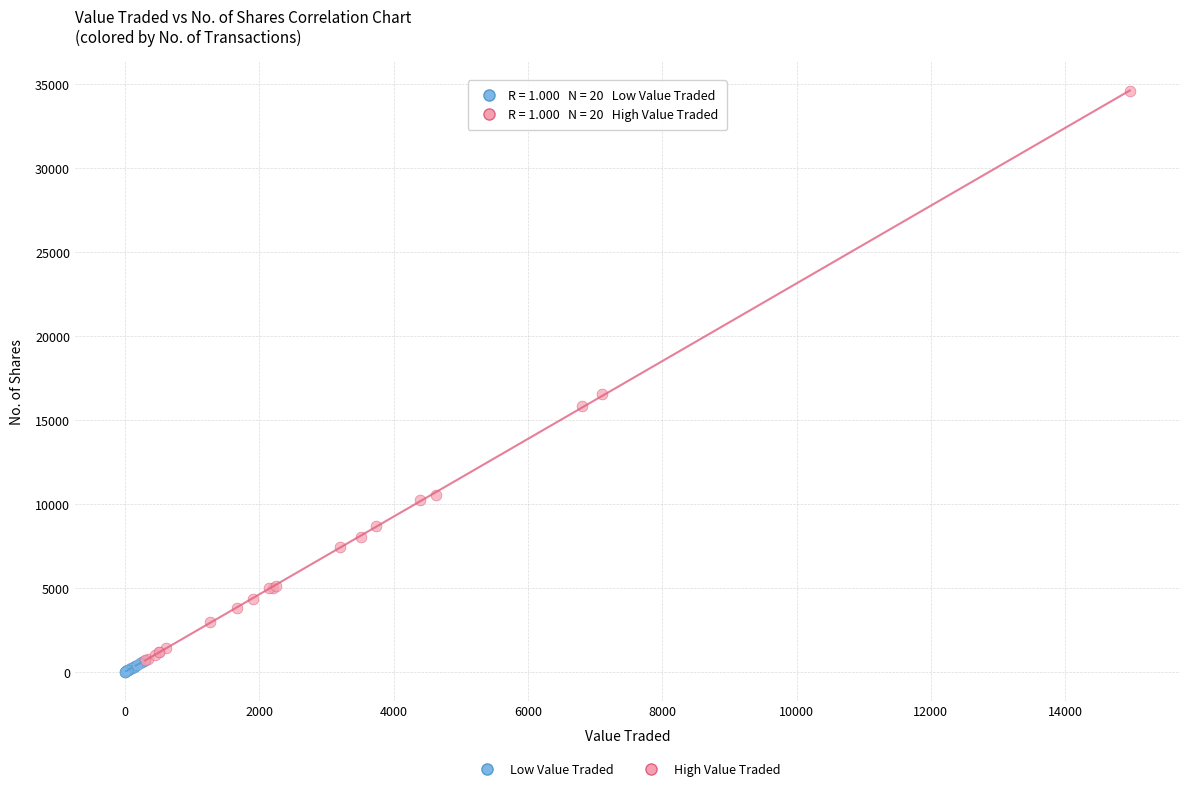

What are all the series names shown in the legend?

Low Value Traded, High Value Traded